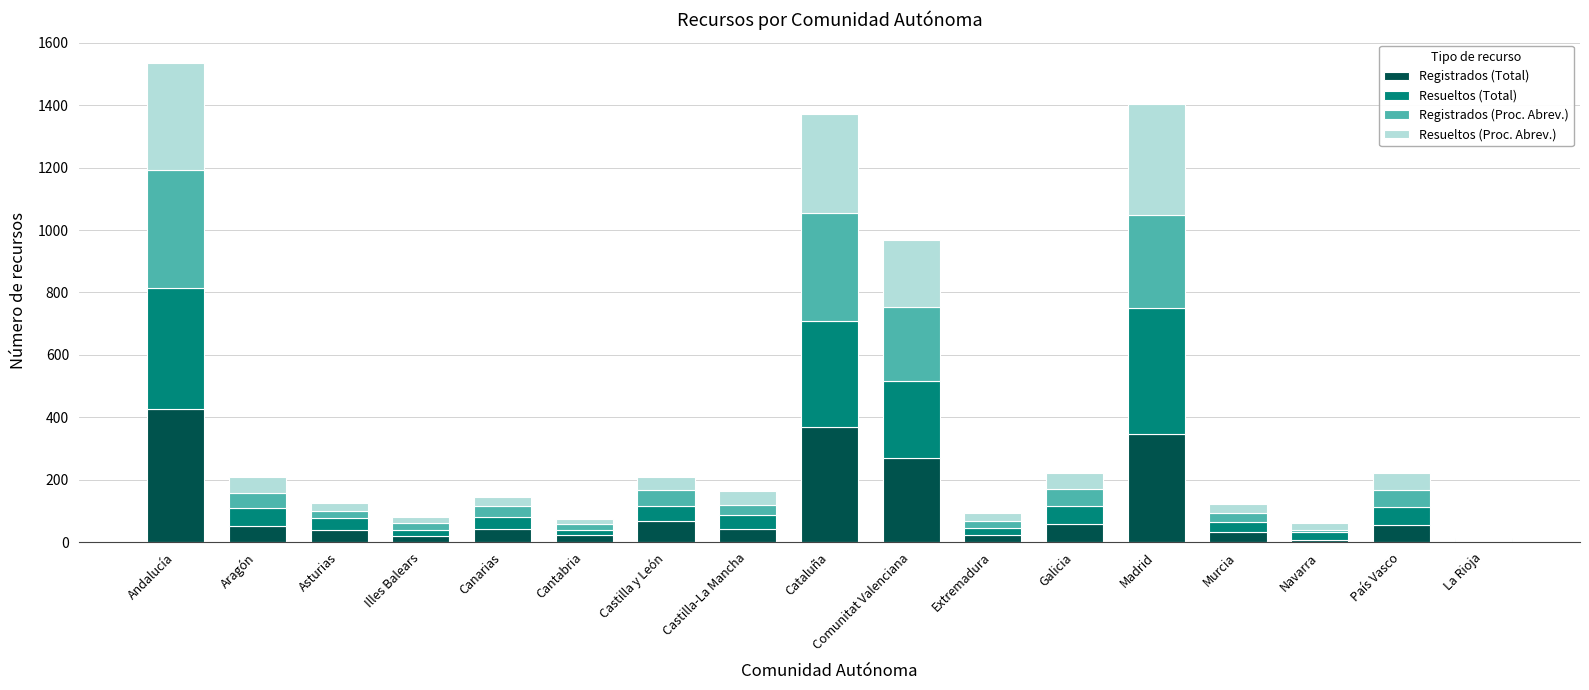

Which category has the highest value in the Registrados (Total) series?

Andalucía